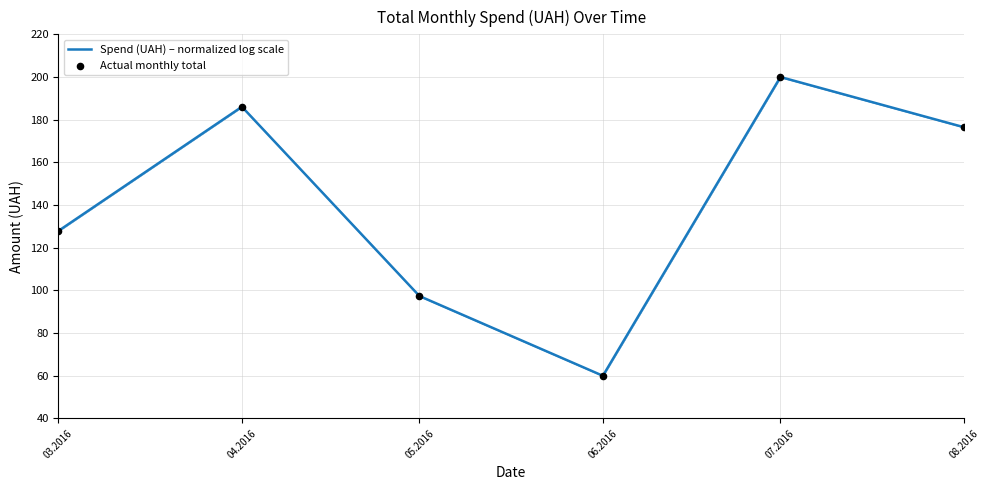

Is it true that the value at 05.2016 is 97.4?

True